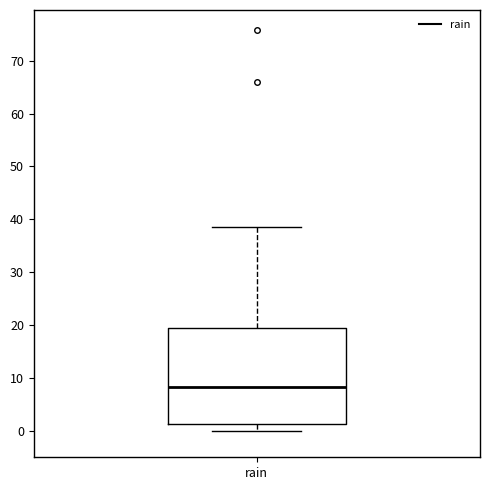

Transcribe this box plot: give where the median line is, the range the box spans, and where the two whiskers end, as read against the y-axis. The values are not printed on the chart, so give them approximately, as read against the axis.

median 8, box 1 to 19, whiskers 0 to 39